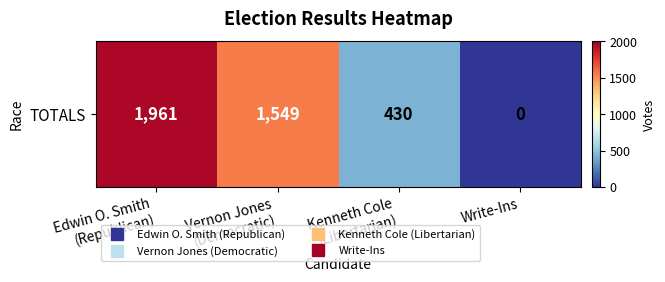

At which category does the chart reach its minimum across all series?

Write-Ins